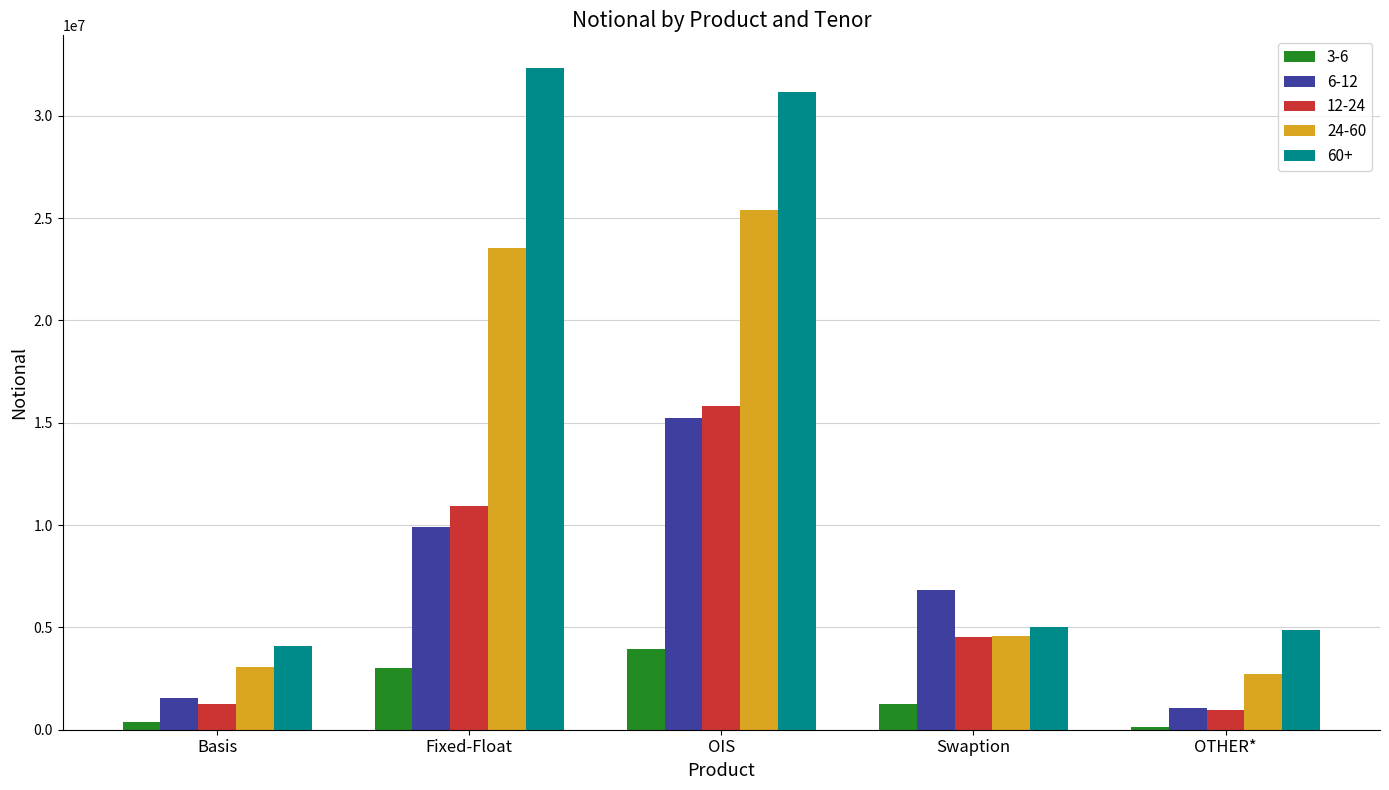

What is the total value across all series at Basis?

10304772